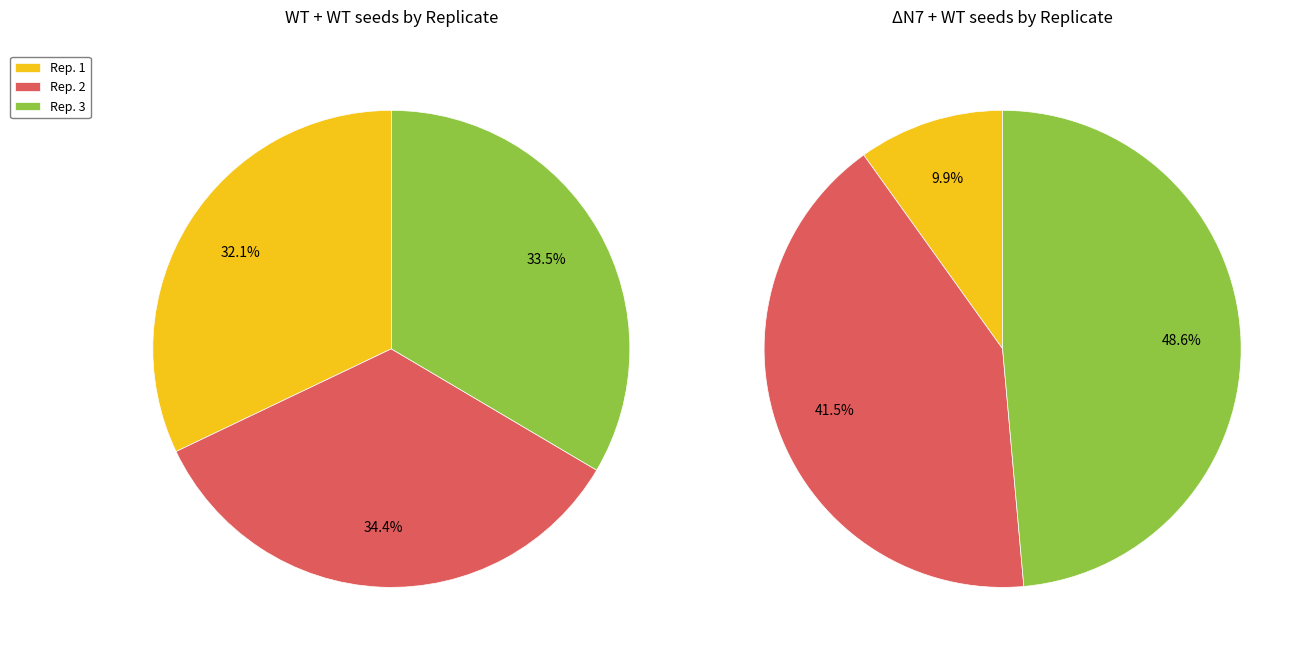

Which series has the largest range (max minus min)?

ΔN7 + WT seeds